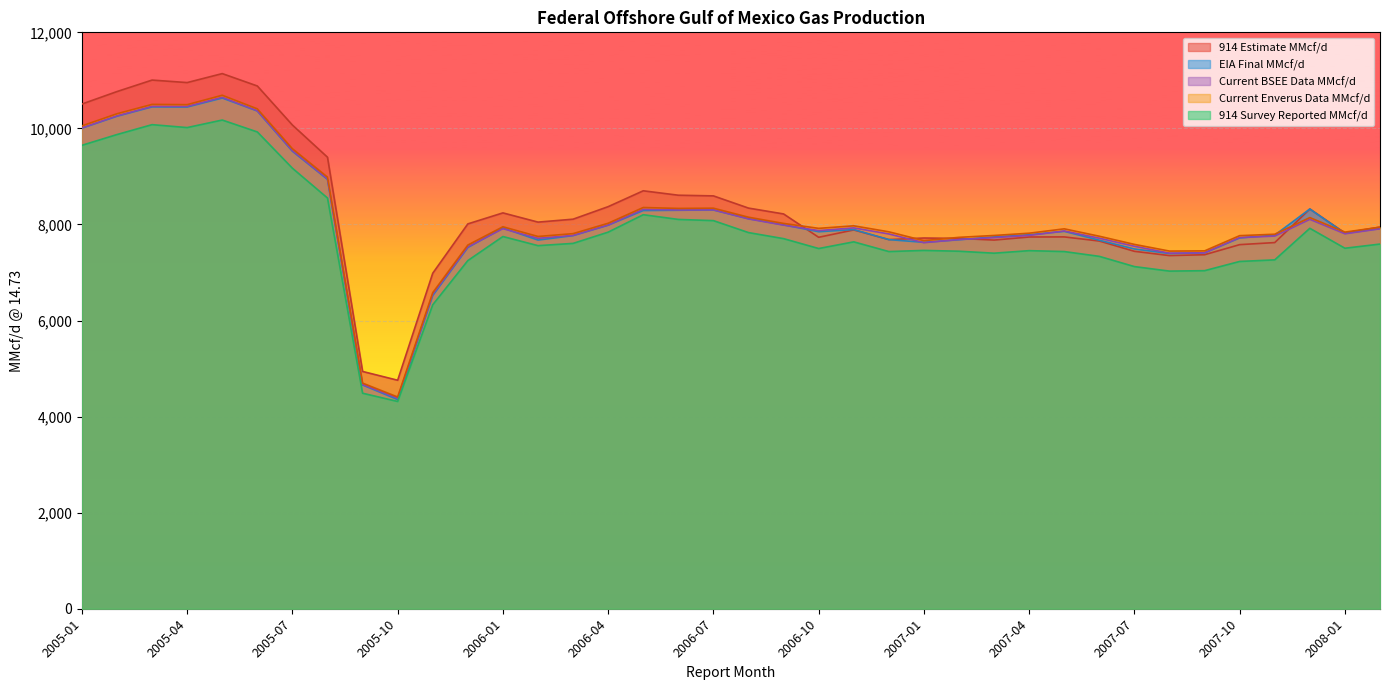

The value of 914 Survey Reported MMcf/d at 2007-10 is 11380. True or false?

False